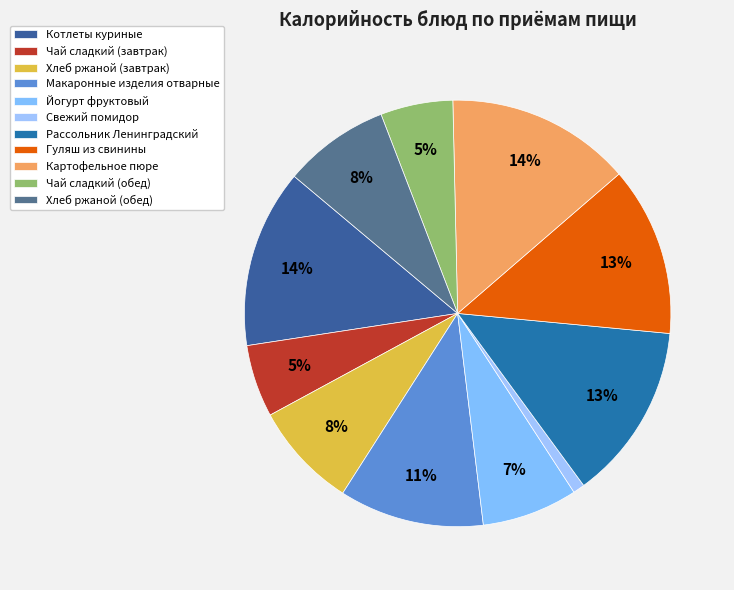

Count the number of slices in the pie.

11